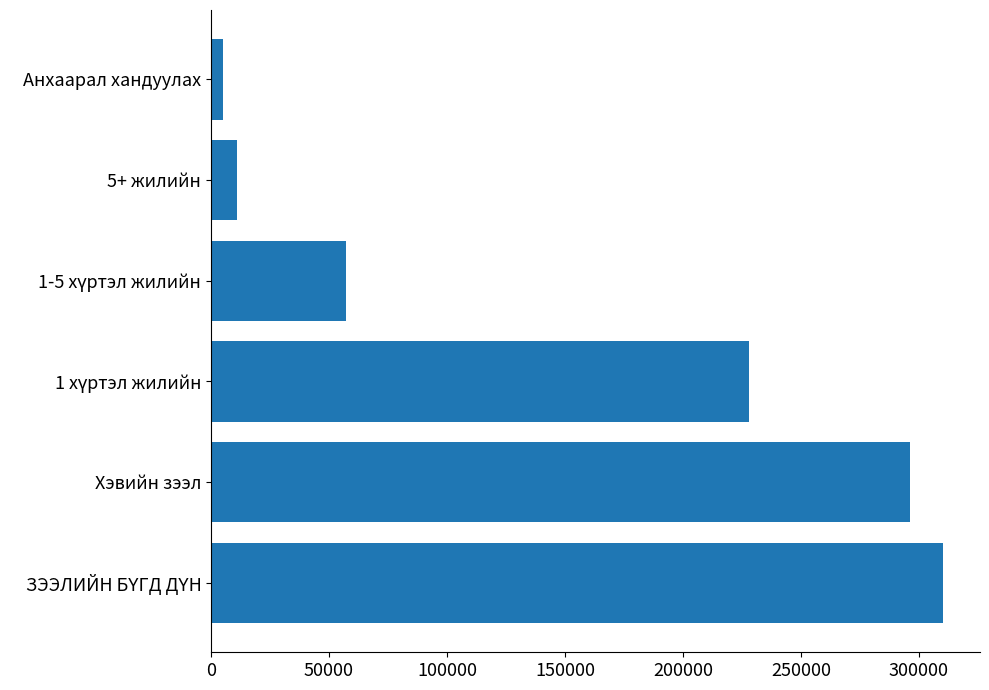

What is the greatest value displayed?

310348.0